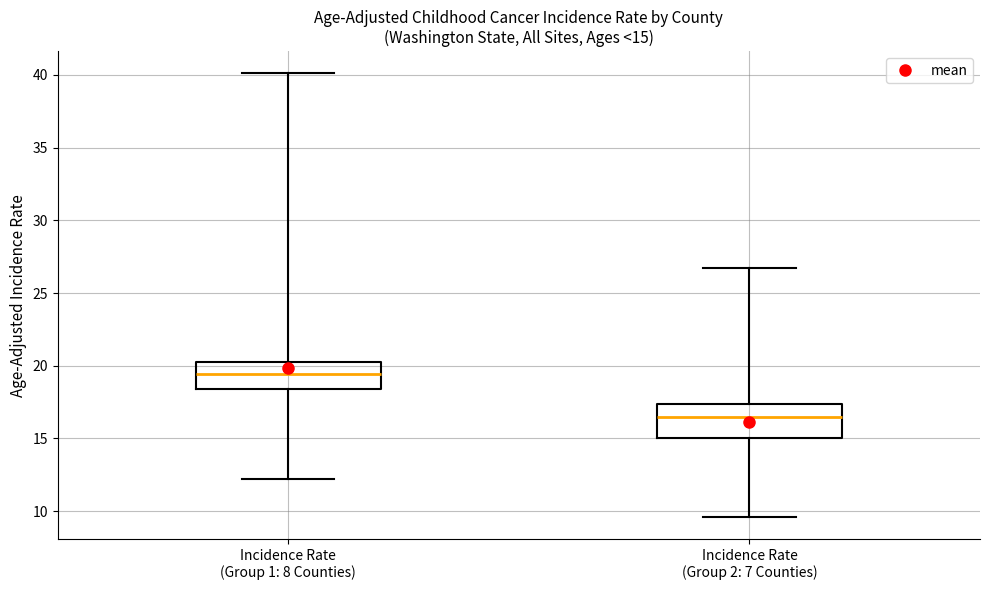

Which box's median line is the lowest?

Incidence Rate (Group 2: 7 Counties)